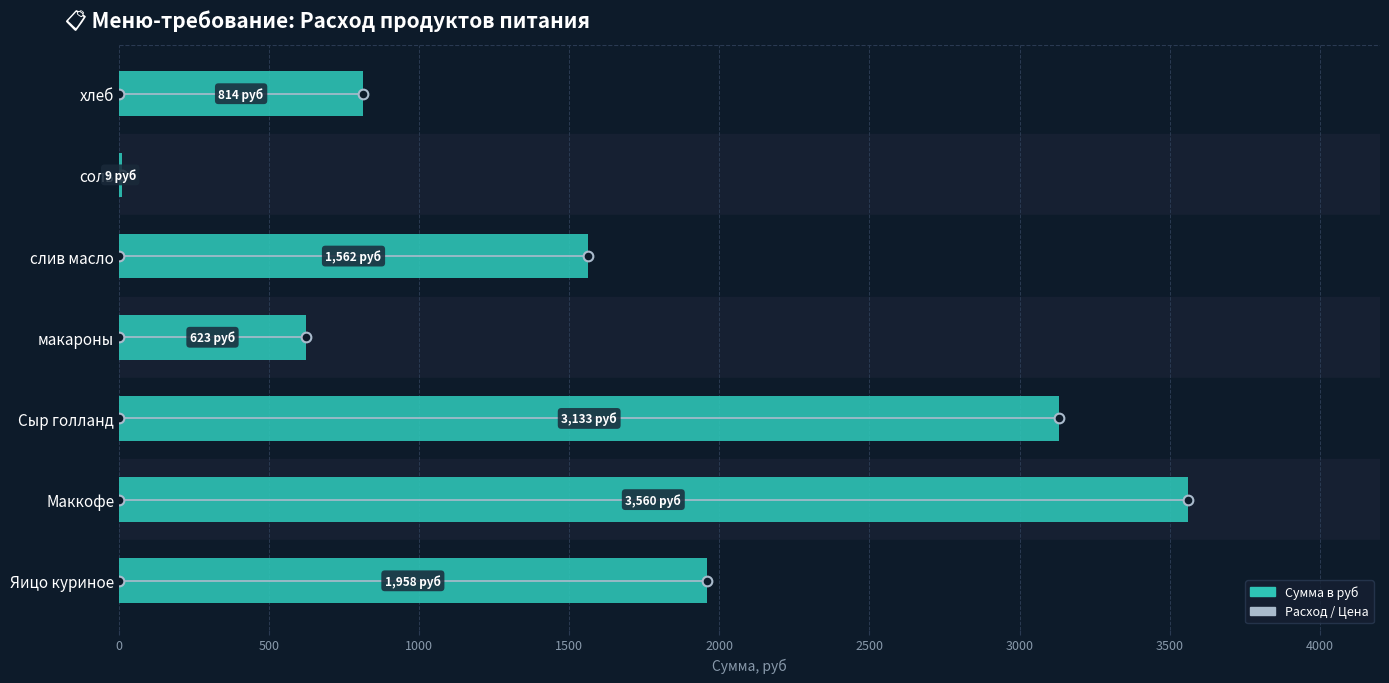

At which label is the value closest to 1784?

Яицо куриное